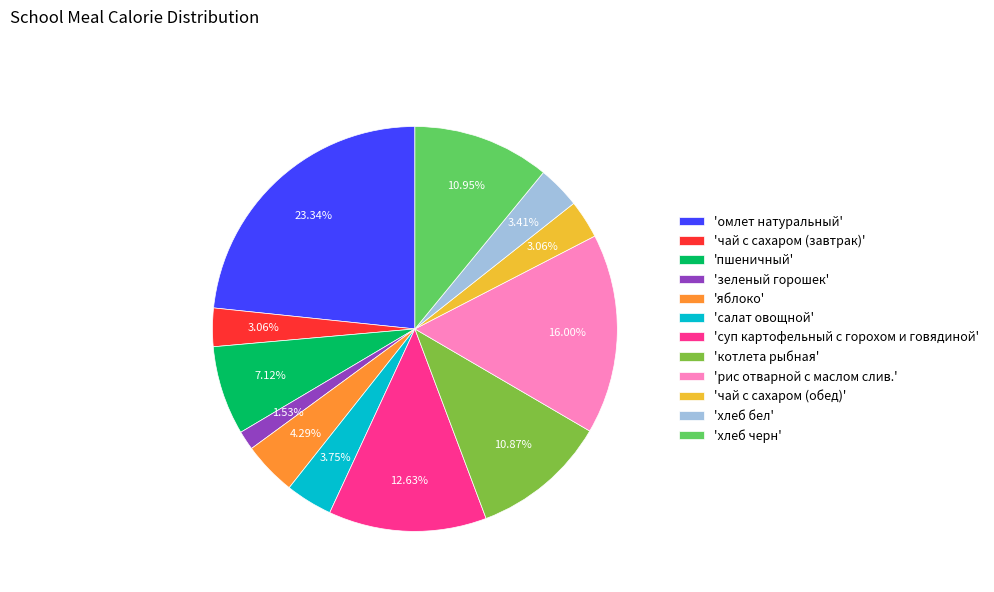

Do 'чай с сахаром (завтрак)' and 'суп картофельный с горохом и говядиной' together represent more than half of the pie?

No